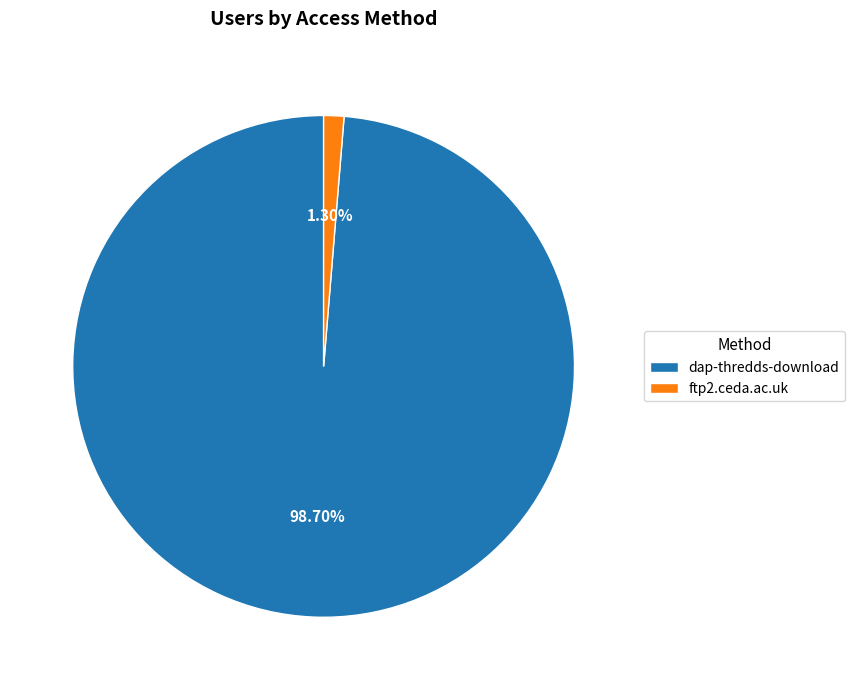

What percentage is the ftp2.ceda.ac.uk slice, to the nearest percent?

1%